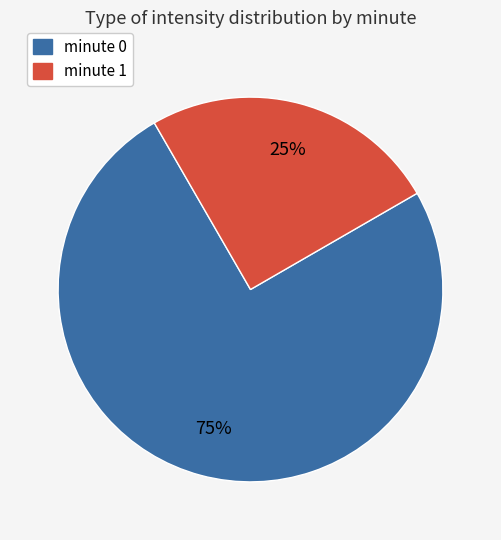

Is it true that minute 0 is 75% of the pie?

True